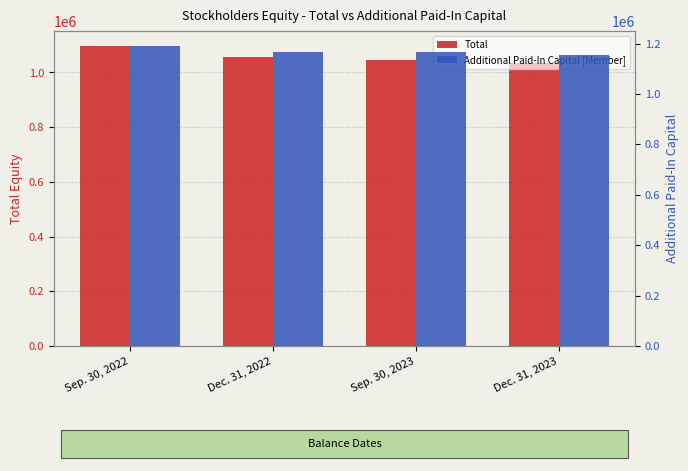

How many bars are there in each group?

2